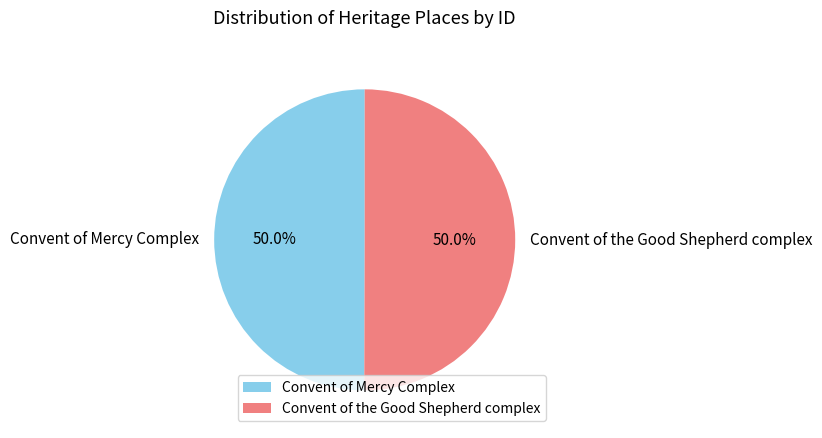

Is it true that Convent of the Good Shepherd complex is 50% of the pie?

True